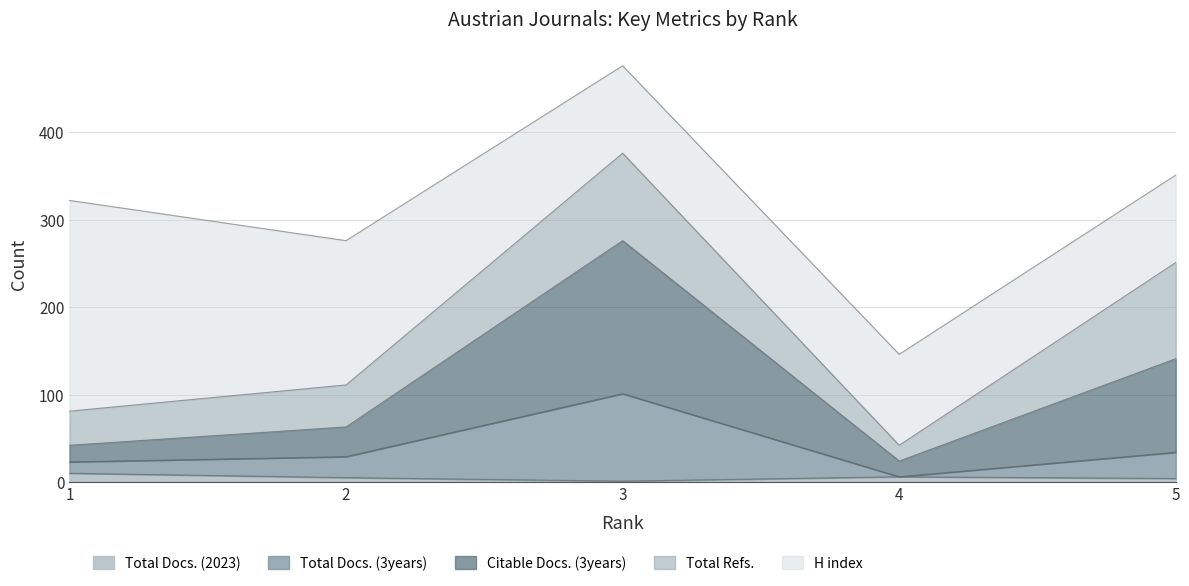

Between 2 and 5, which series saw the biggest shift?

Citable Docs. (3years)